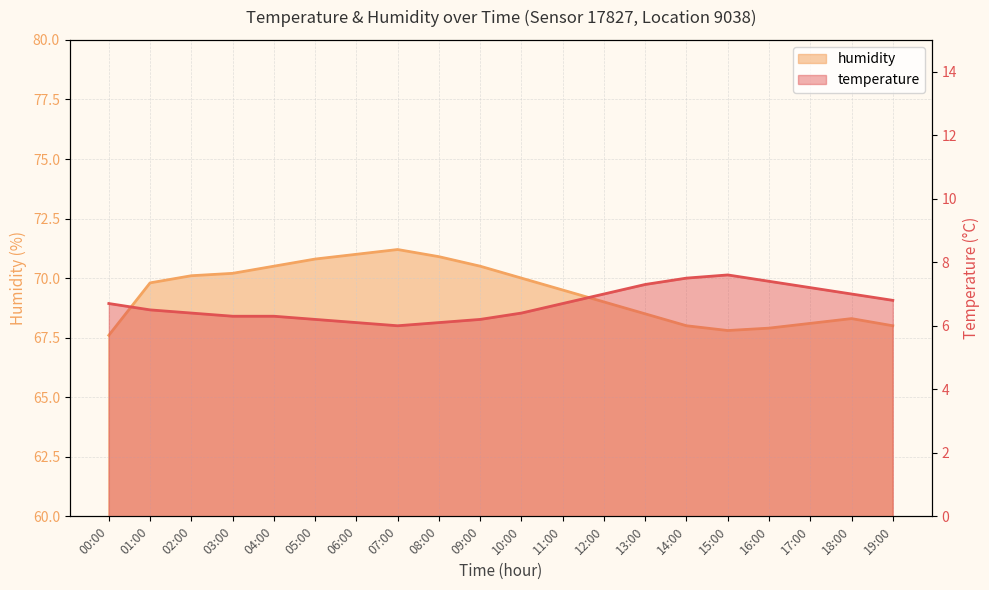

Rank the categories by temperature value from highest to lowest.

15:00, 14:00, 16:00, 13:00, 17:00, 12:00, 18:00, 19:00, 00:00, 11:00, 01:00, 02:00, 10:00, 03:00, 04:00, 05:00, 09:00, 06:00, 08:00, 07:00